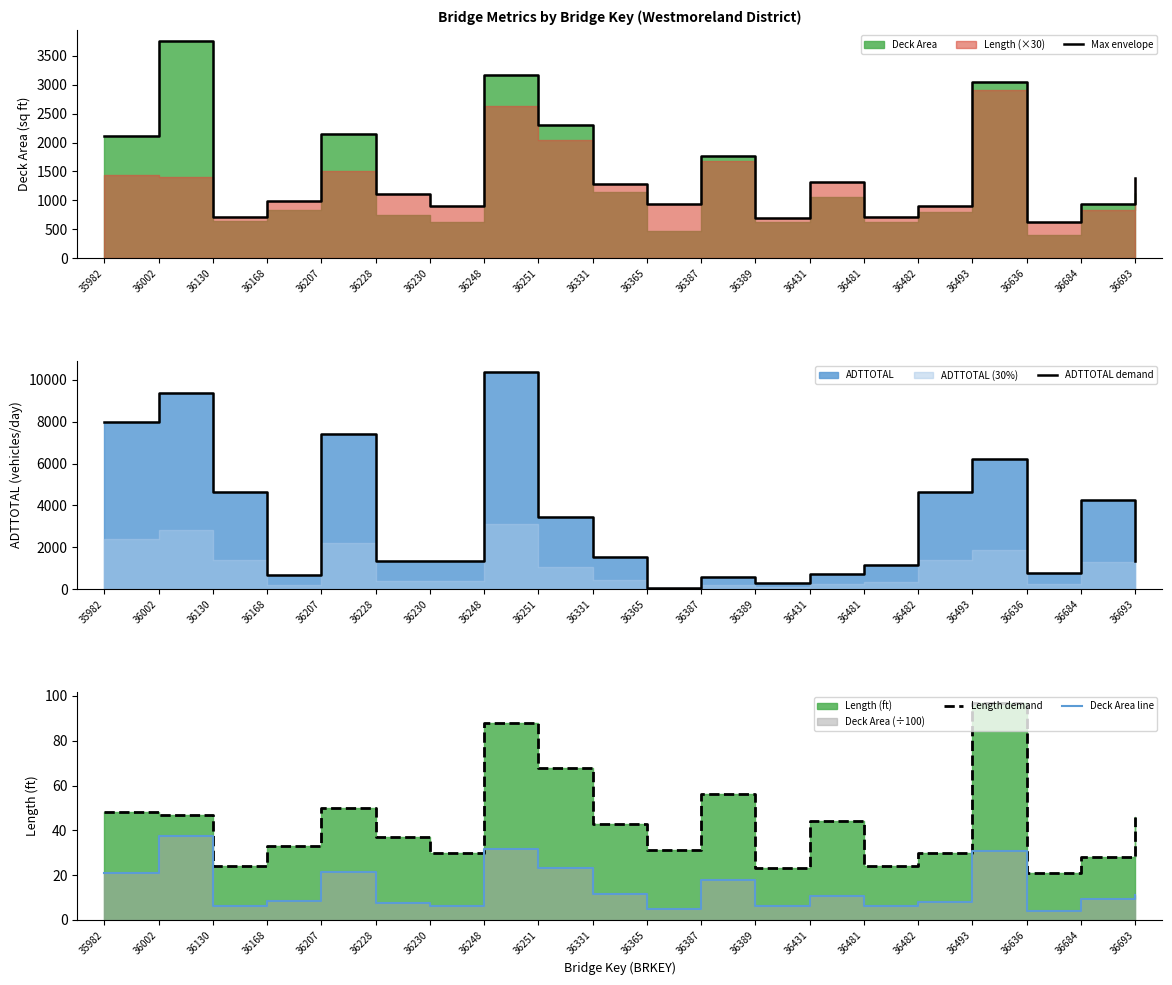

What is the approximate value of Deck Area line at 36684?

9.4